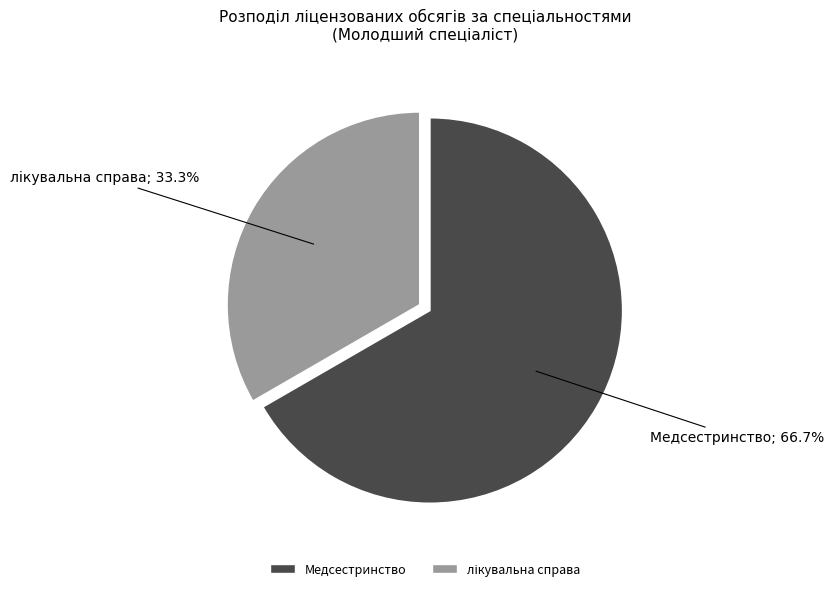

Which category has the biggest portion of the pie?

Медсестринство